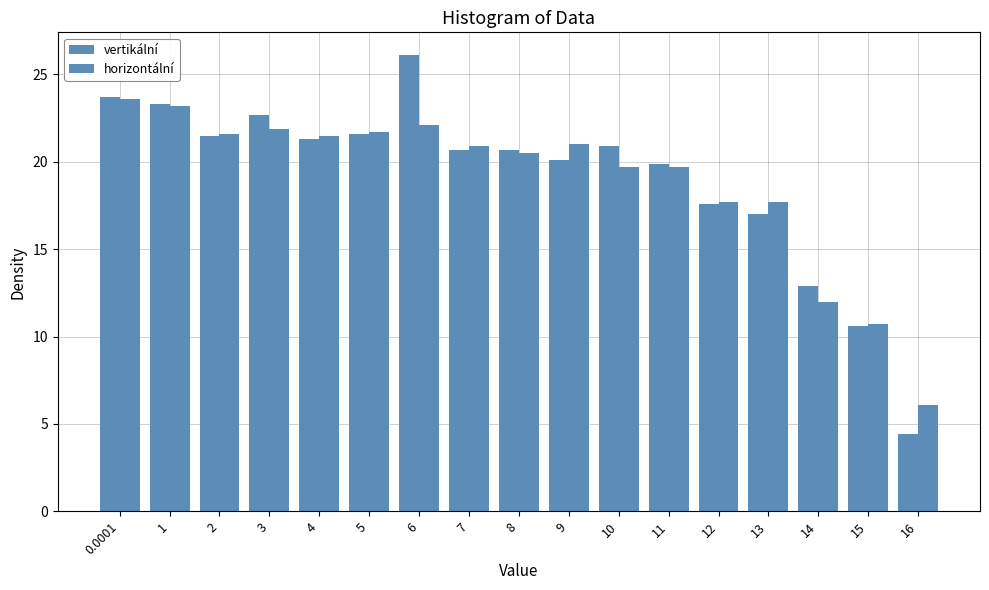

How many categories are shown in the chart?

17